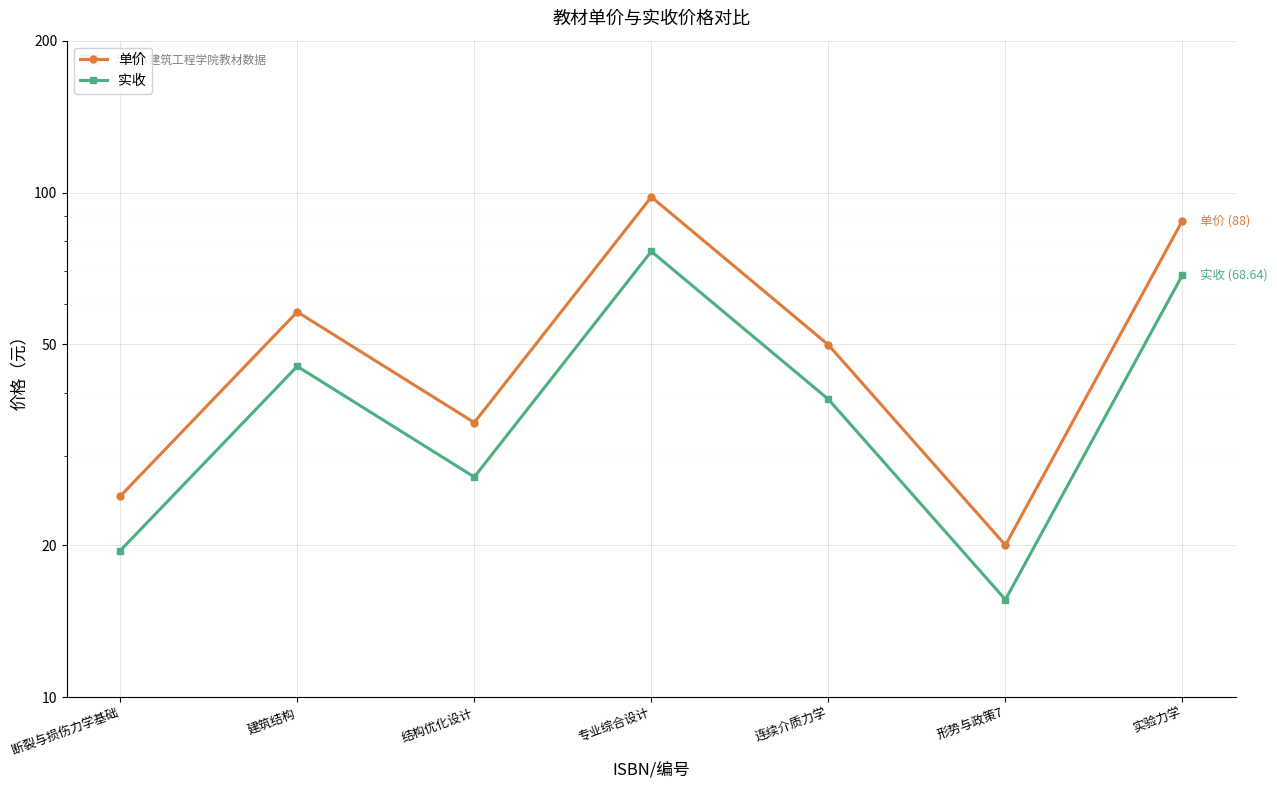

The 单价 series shows 58.0 at 建筑结构. True or false?

True